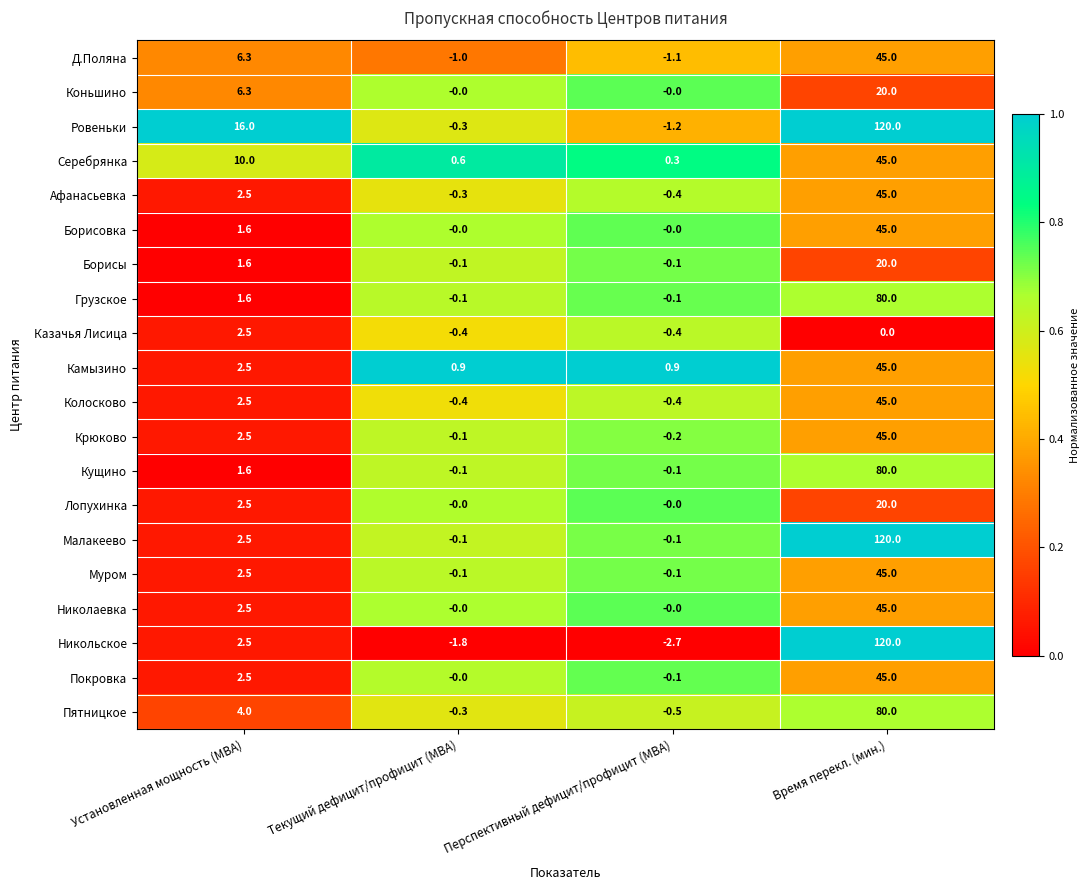

The Афанасьевка series shows 1.7 at Установленная мощность (МВА). True or false?

False